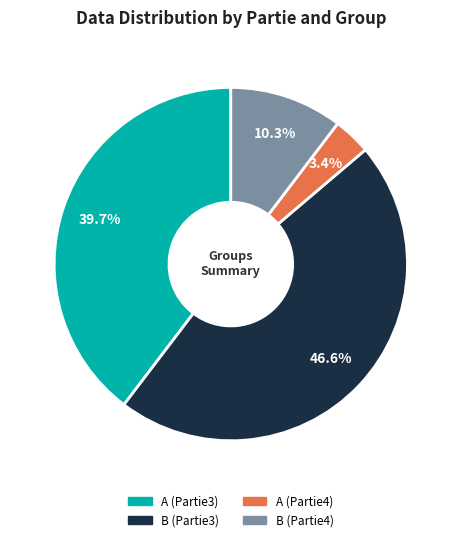

Is there a majority slice in this chart?

No